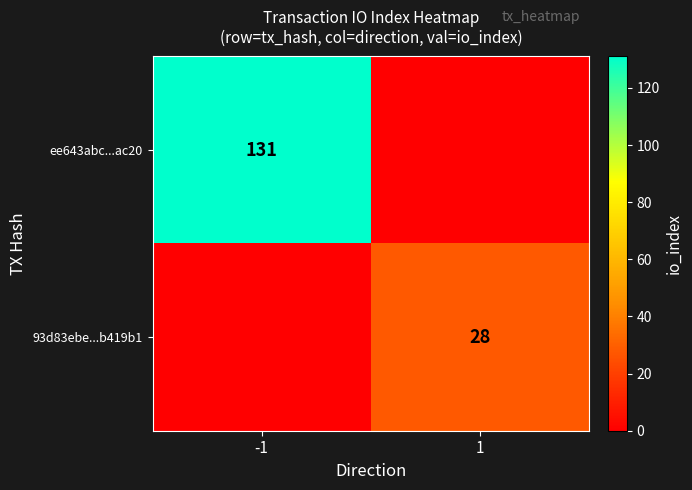

Is it true that ee643abc...ac20 equals 131 at -1?

True